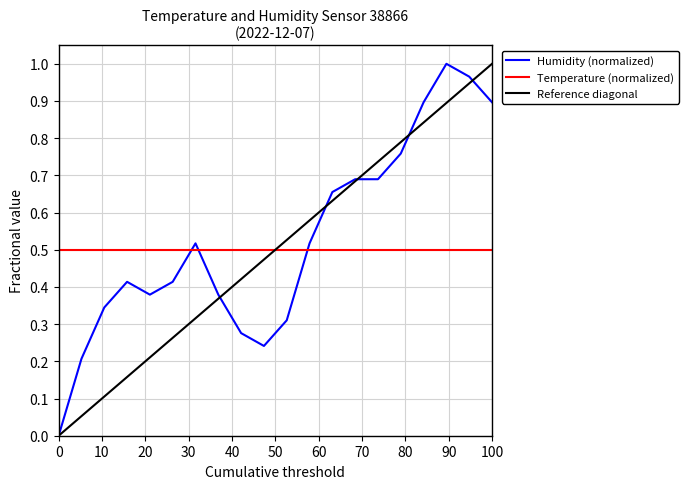

After their last crossing, which series has the higher values: Humidity (normalized) or Temperature (normalized)?

Humidity (normalized)